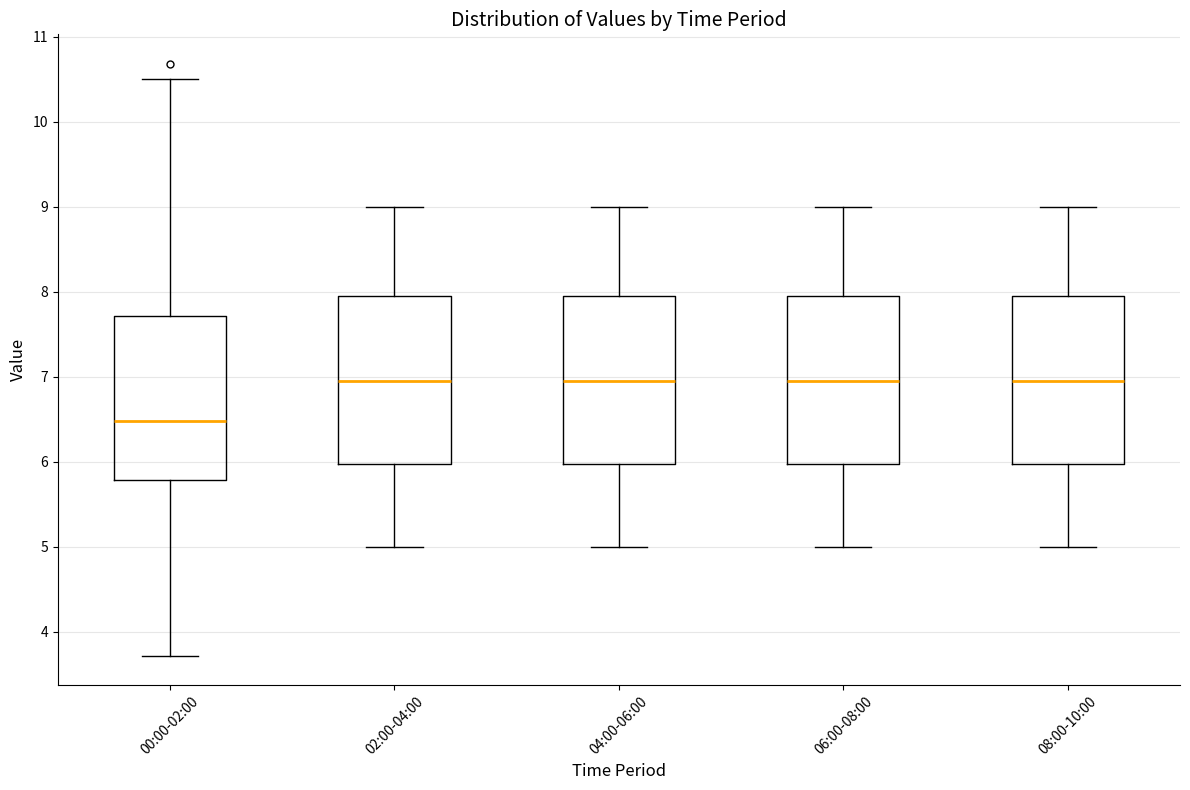

Reading left to right, transcribe this box plot: for each box, give where its median line is, the range the box spans, and where its two whiskers end, as read against the y-axis. The values are not printed on the chart, so give them approximately, as read against the axis.

00:00-02:00: median 6.5, box 5.8 to 7.7, whiskers 3.7 to 10.5
02:00-04:00: median 7.0, box 6.0 to 8.0, whiskers 5.0 to 9.0
04:00-06:00: median 7.0, box 6.0 to 8.0, whiskers 5.0 to 9.0
06:00-08:00: median 7.0, box 6.0 to 8.0, whiskers 5.0 to 9.0
08:00-10:00: median 7.0, box 6.0 to 8.0, whiskers 5.0 to 9.0